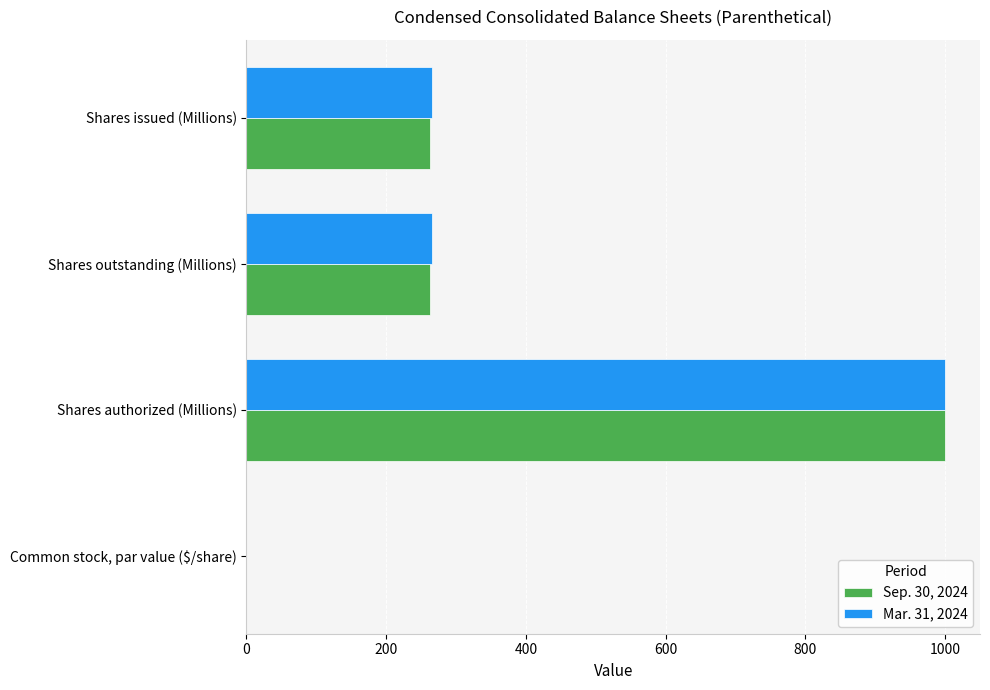

How many Sep. 30, 2024 values are between 263 and 1000?

3